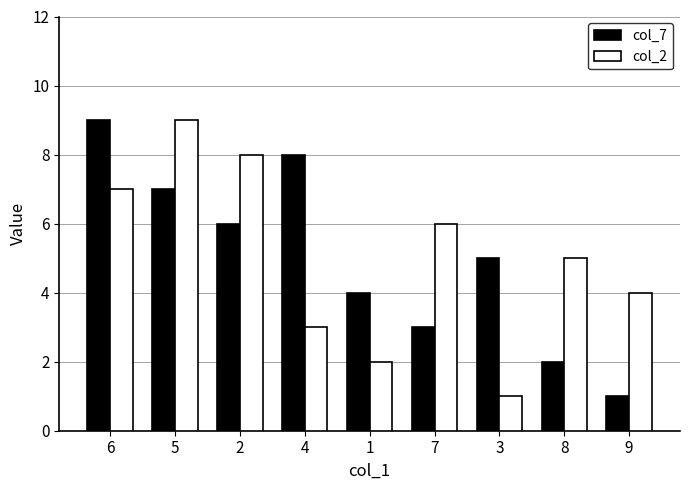

What is the spread (max minus min) of values at 1?

2